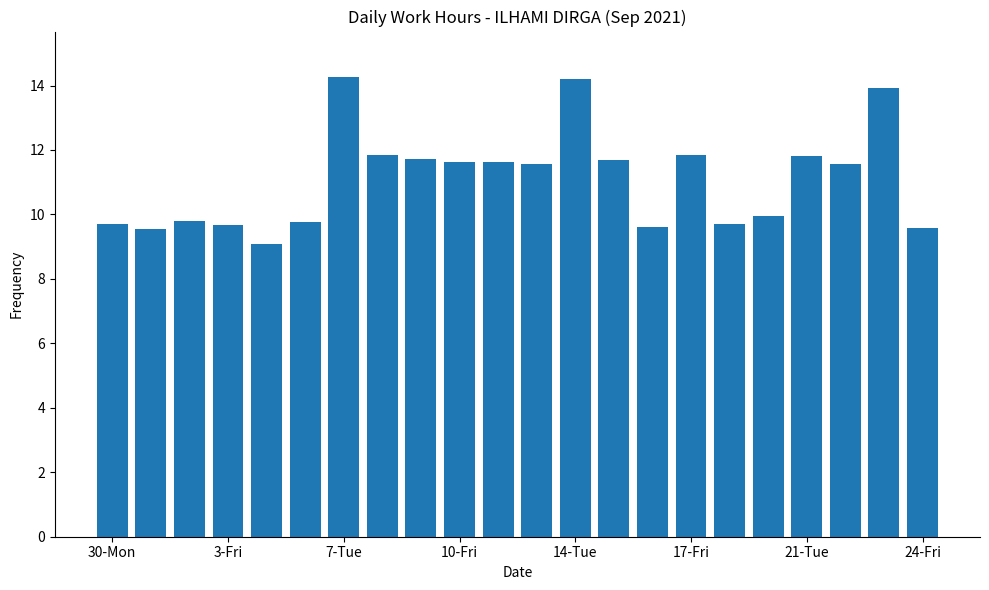

How many values are below 11?

10